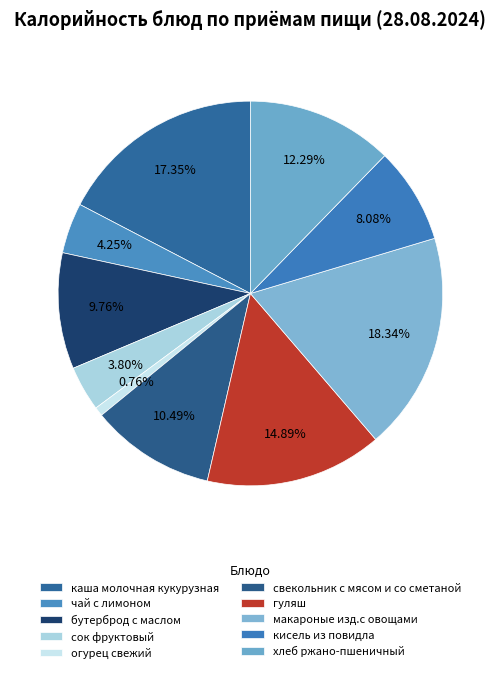

Does огурец свежий represent more than half of the total?

No